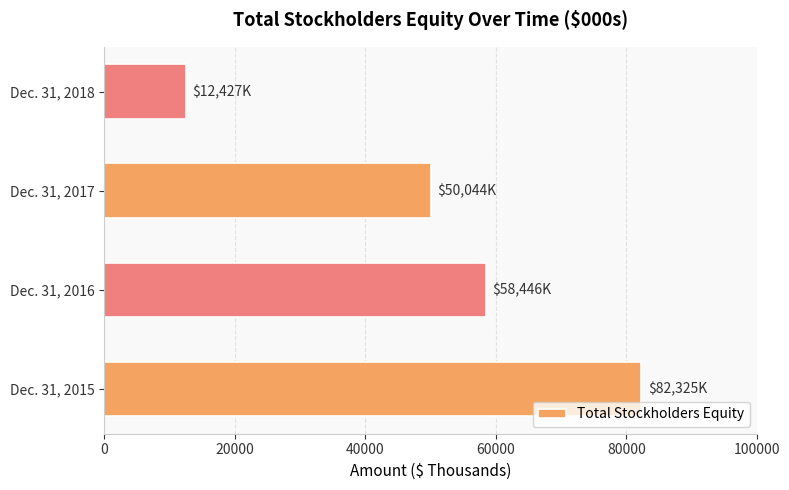

Which has a higher value, Dec. 31, 2018 or Dec. 31, 2015?

Dec. 31, 2015